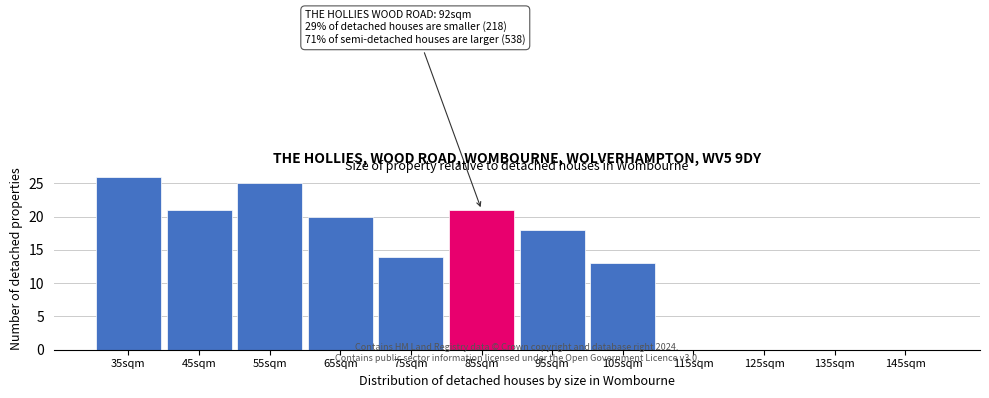

Reading left to right, what are all the values shown in this chart?

35sqm=26	45sqm=21	55sqm=25	65sqm=20	75sqm=14	85sqm=21	95sqm=18	105sqm=13	115sqm=0	125sqm=0	135sqm=0	145sqm=0